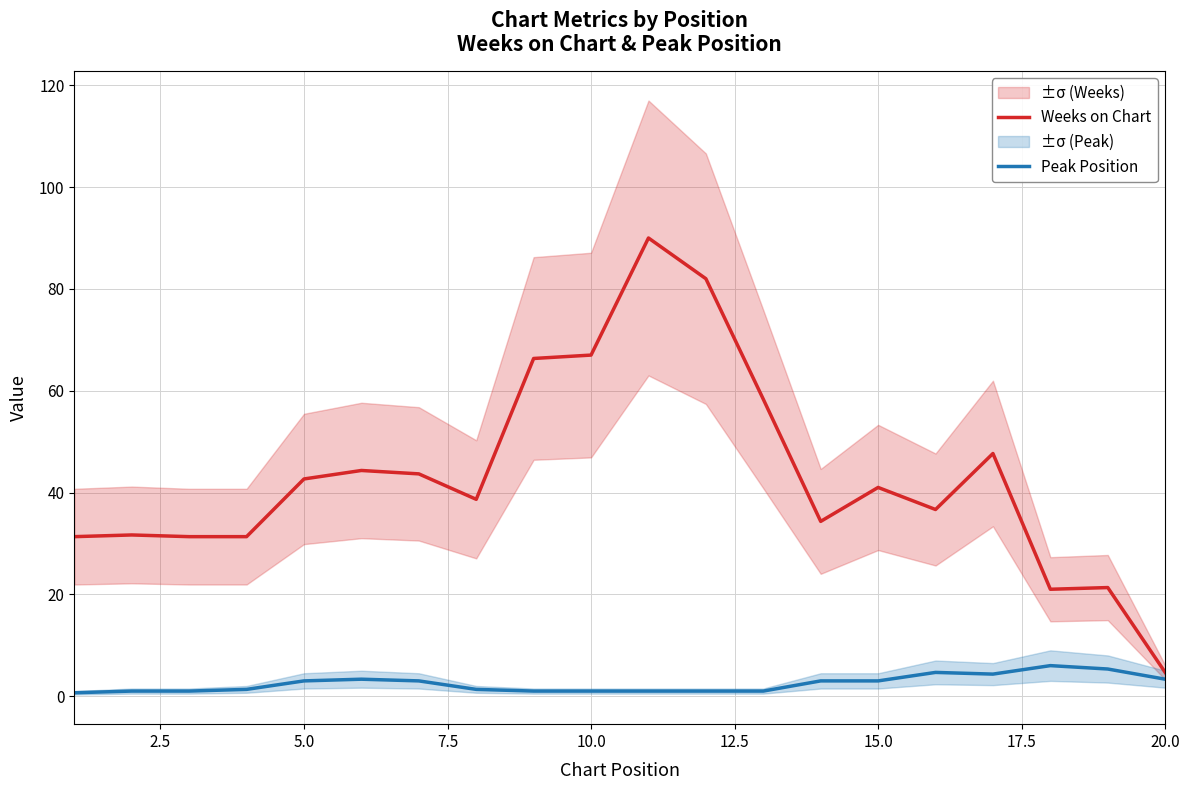

True or false: Peak Position and Weeks on Chart intersect in this chart.

False